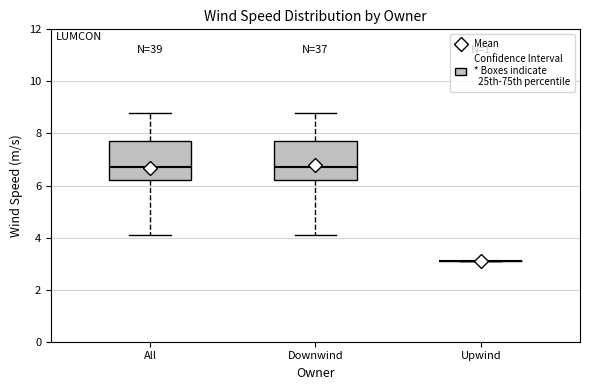

Reading left to right, transcribe this box plot: for each box, give where its median line is, the range the box spans, and where its two whiskers end, as read against the y-axis. The values are not printed on the chart, so give them approximately, as read against the axis.

All: median 6.8, box 6.2 to 7.8, whiskers 4.2 to 8.8
Downwind: median 6.8, box 6.2 to 7.8, whiskers 4.2 to 8.8
Upwind: box collapsed to a line at 3.2, whiskers 3.2 to 3.2